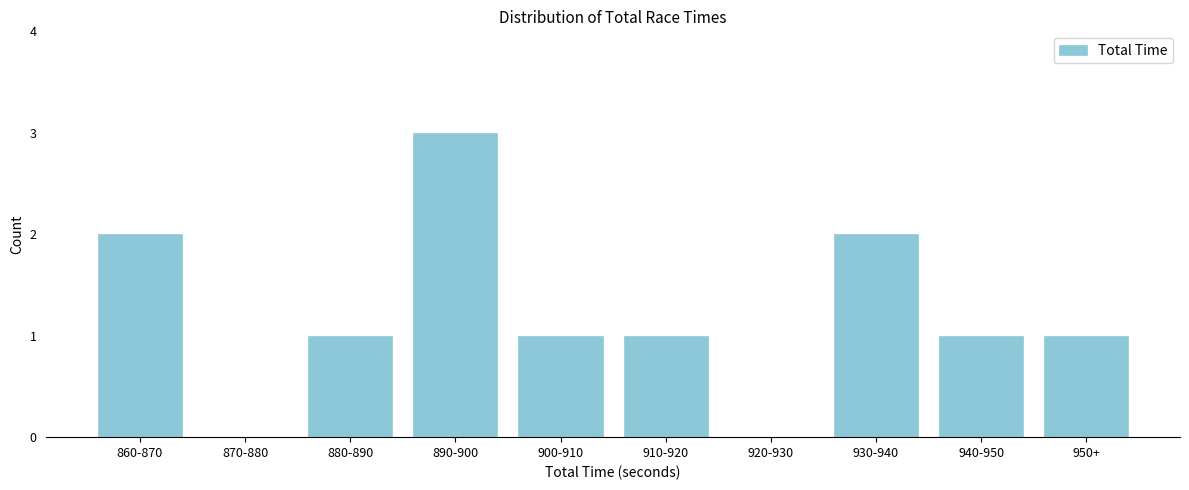

Reading left to right, transcribe all the data shown in this chart.

860-870=2	870-880=0	880-890=1	890-900=3	900-910=1	910-920=1	920-930=0	930-940=2	940-950=1	950+=1